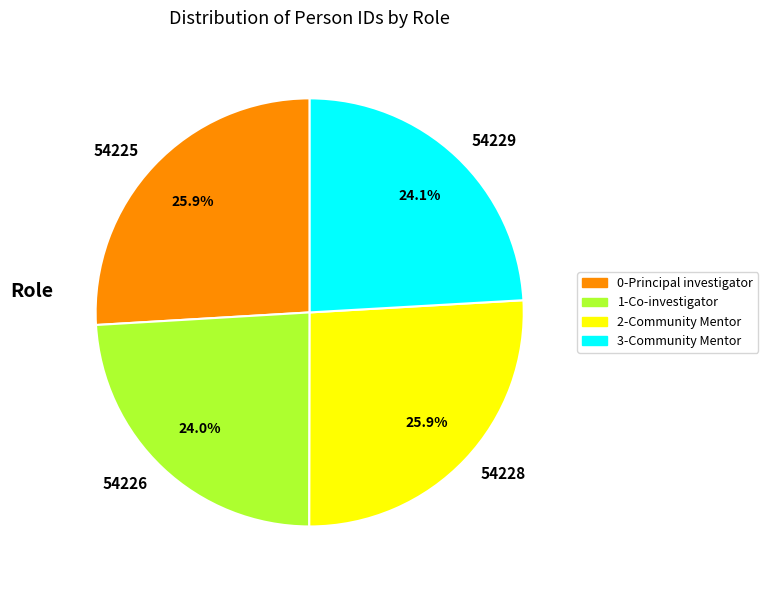

Is there a majority slice in this chart?

No